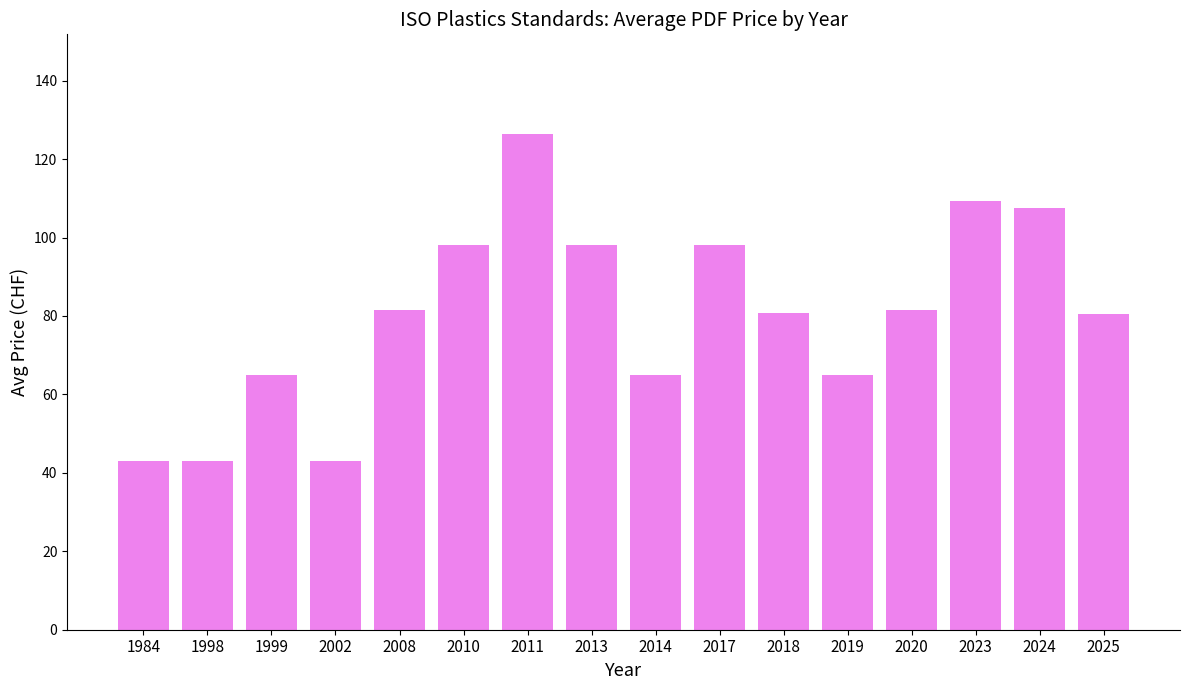

Which has a higher value, 2023 or 2010?

2023